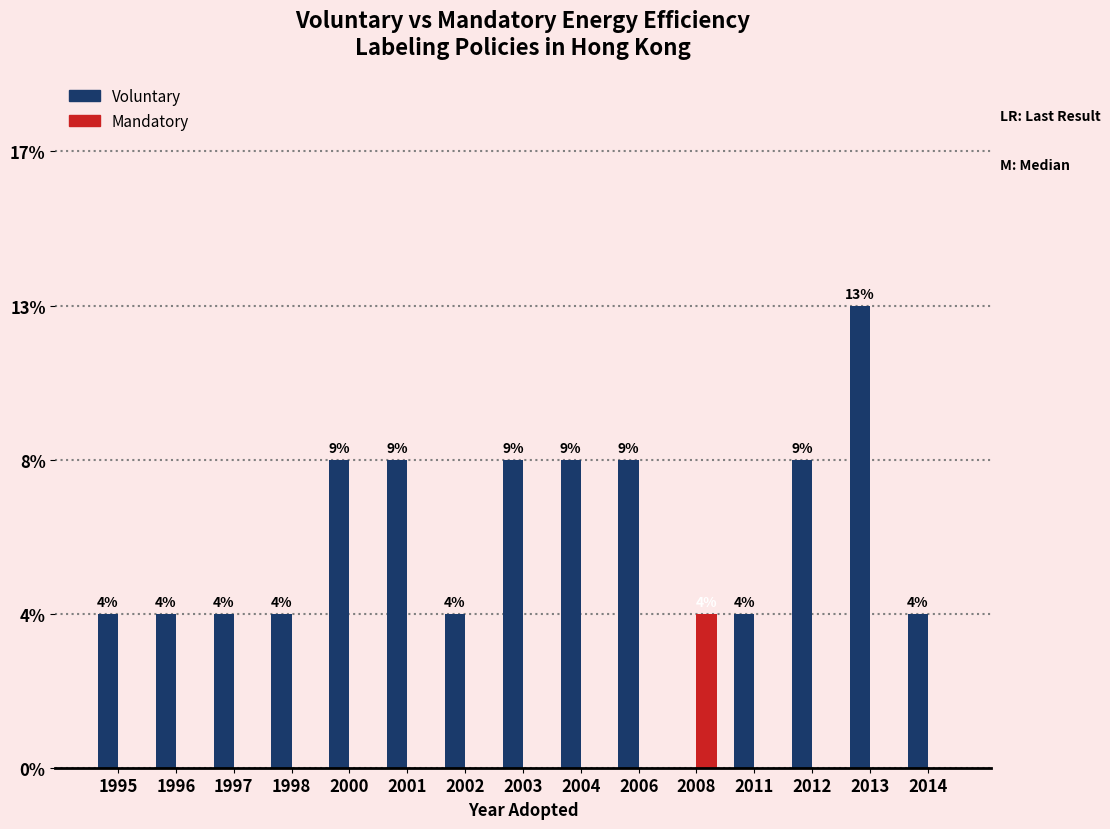

What are all the series names shown in the legend?

Voluntary, Mandatory